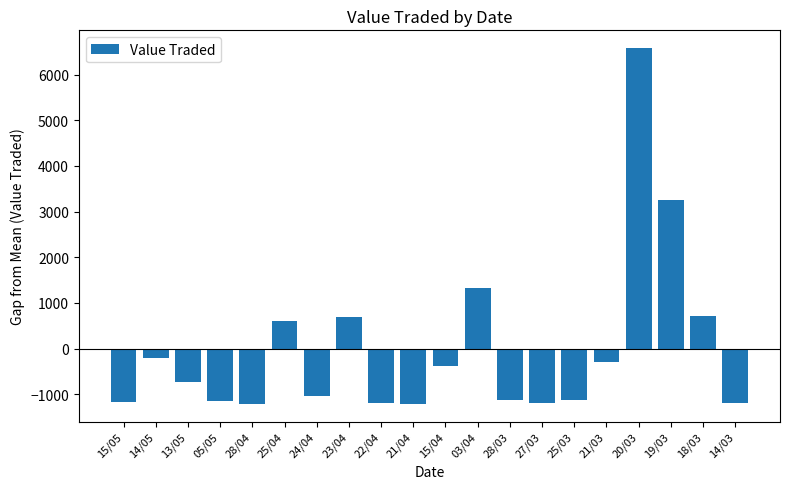

The chart shows a value of 10307.3 at 20/03. True or false?

False